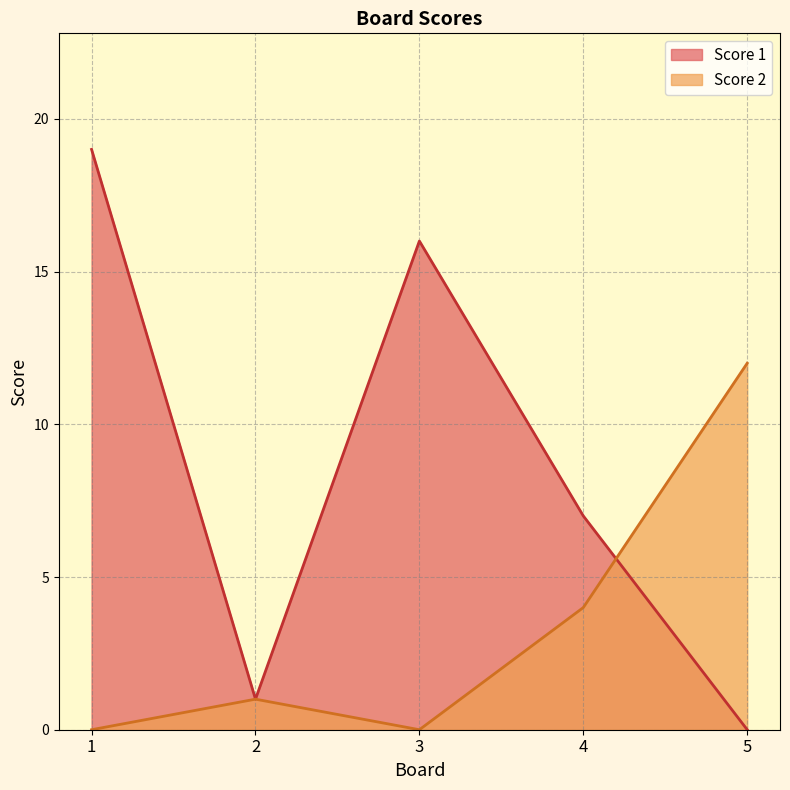

Count the number of categories in the chart.

5